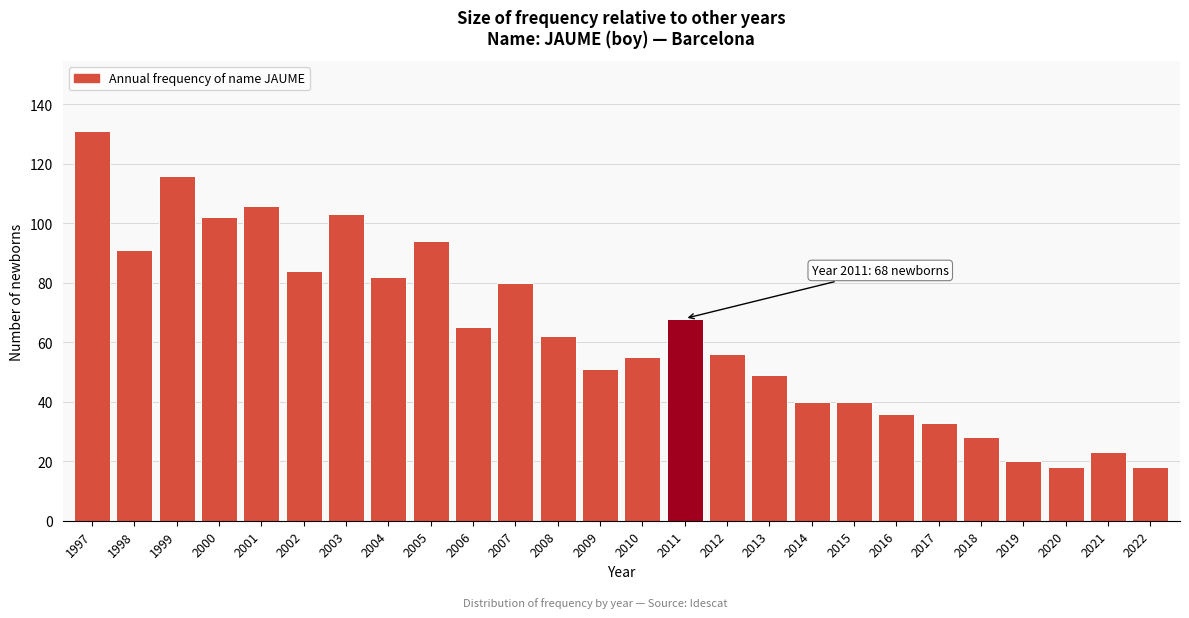

Reading right to left, list all the values displayed in this chart.

2022=18	2021=23	2020=18	2019=20	2018=28	2017=33	2016=36	2015=40	2014=40	2013=49	2012=56	2011=68	2010=55	2009=51	2008=62	2007=80	2006=65	2005=94	2004=82	2003=103	2002=84	2001=106	2000=102	1999=116	1998=91	1997=131